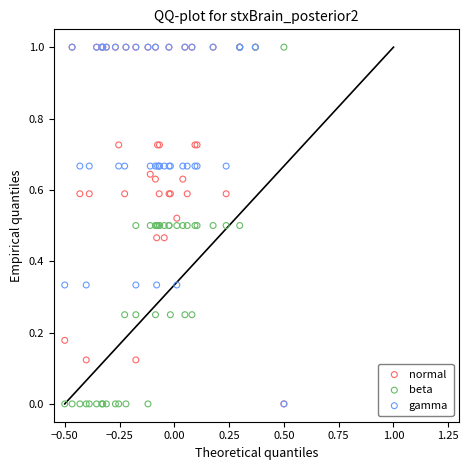

What are all the series names shown in the legend?

normal, beta, gamma